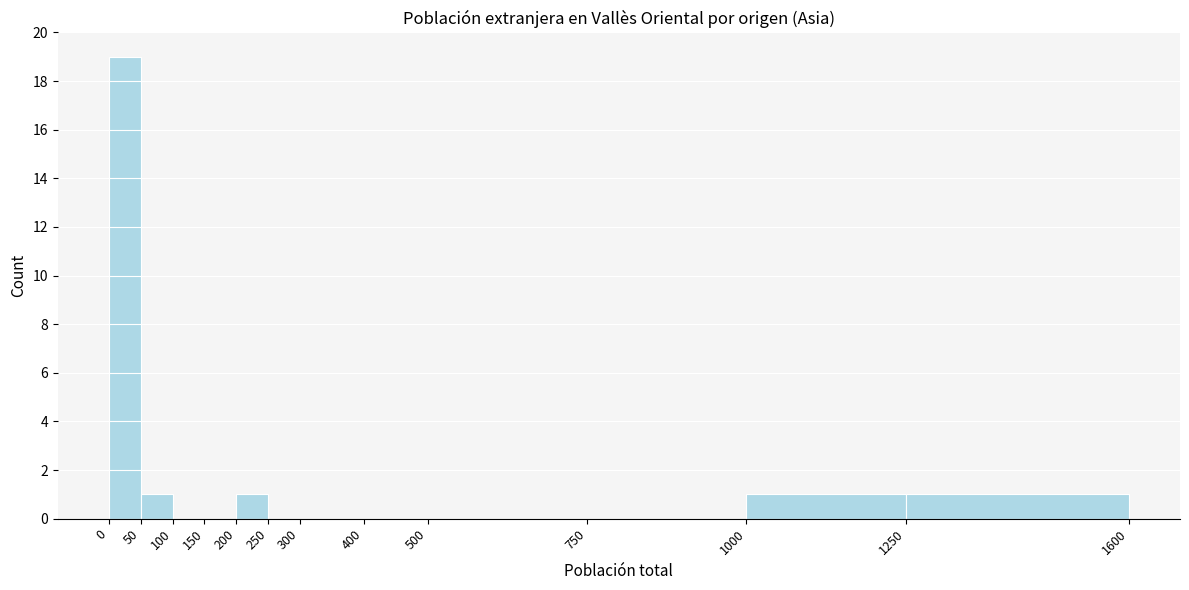

Which range on the x-axis has the tallest bar?

0 to 50